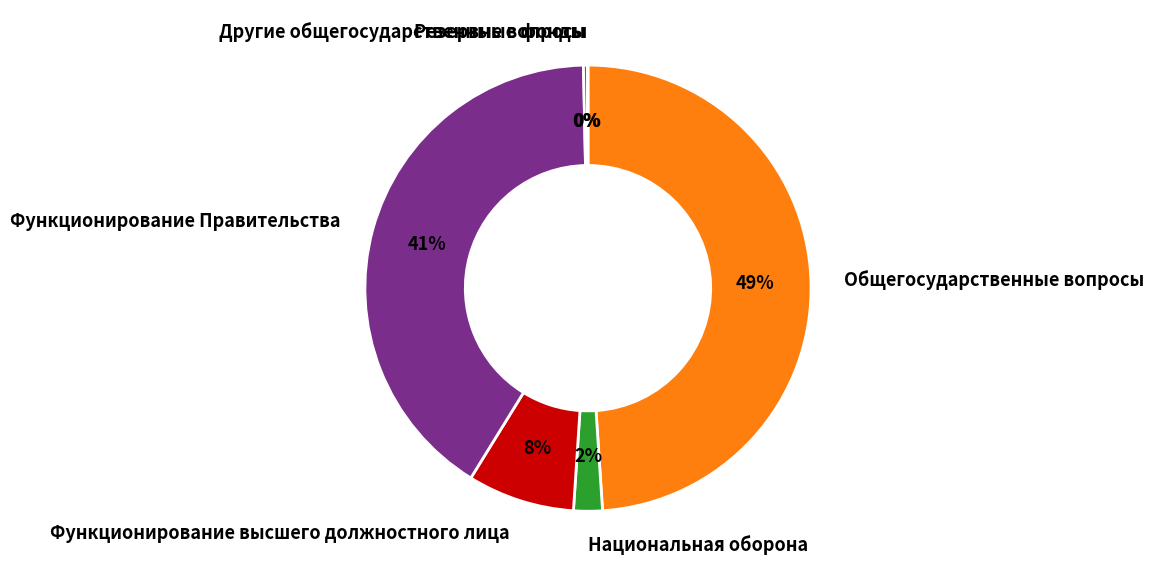

Is there any slice that represents more than half of the pie?

No